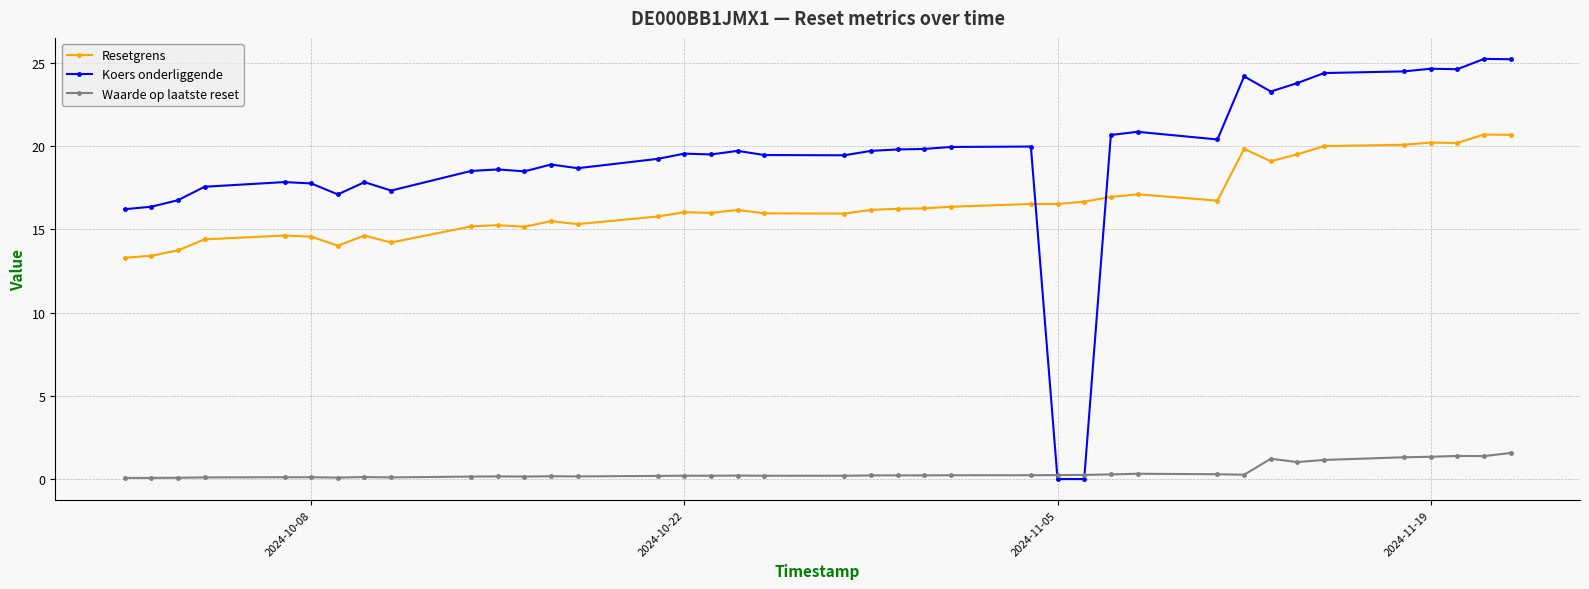

What is the sum of all Waarde op laatste reset values?

16.0